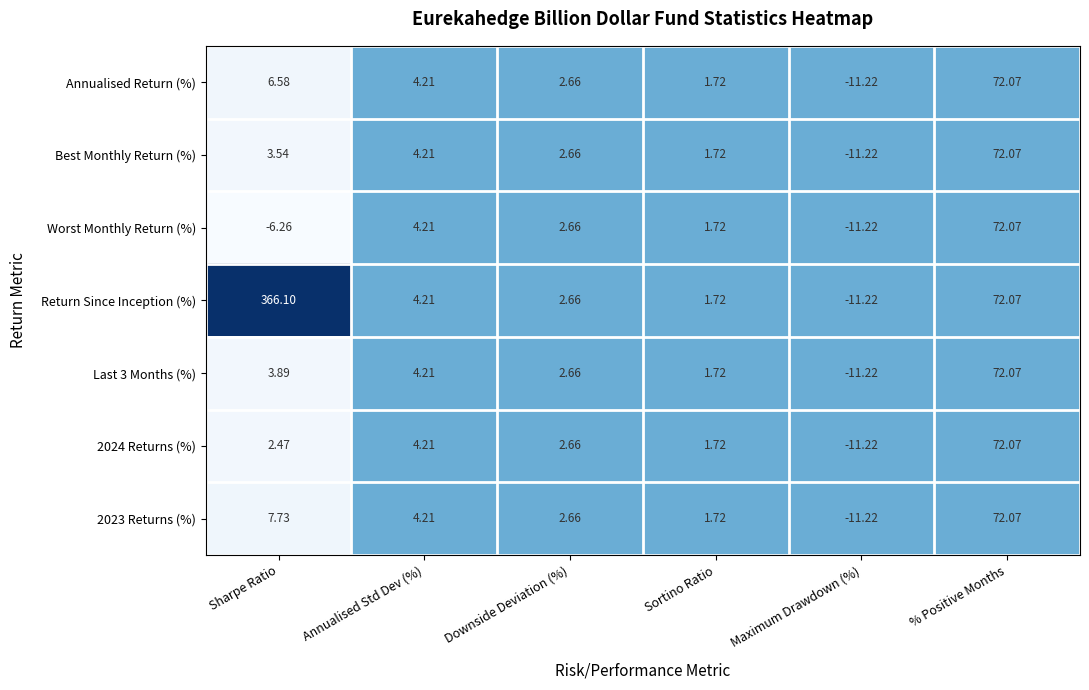

What is the total value across all series at Annualised Std Dev (%)?

29.5